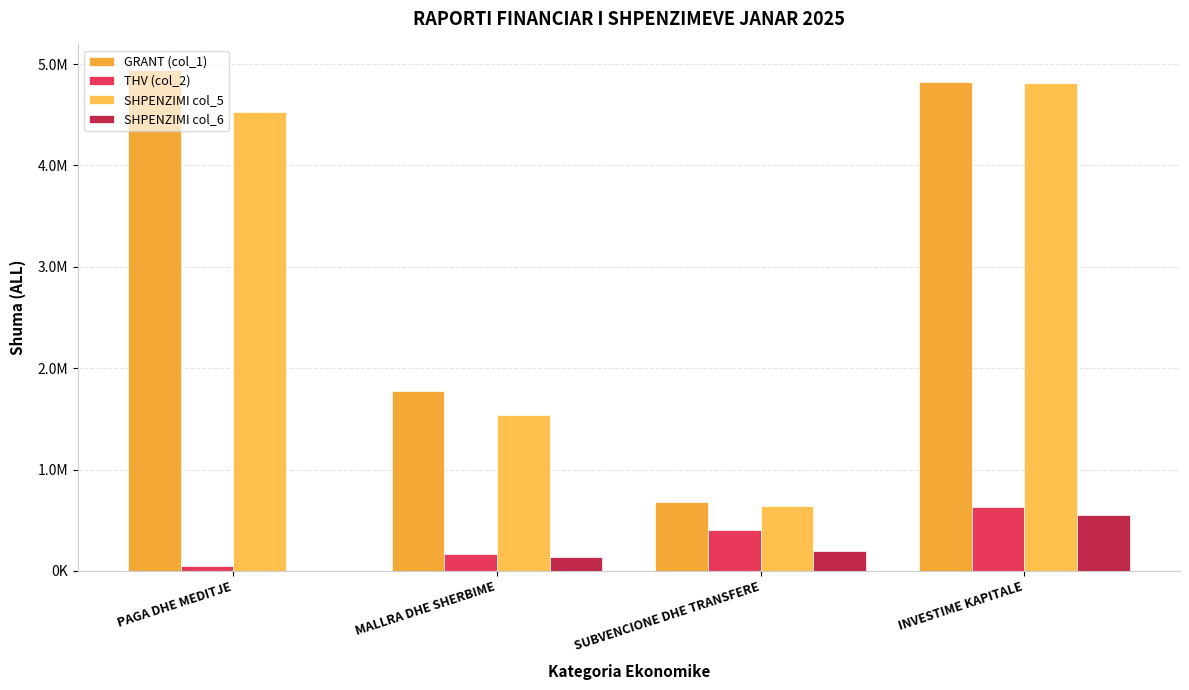

The value of SHPENZIMI col_5 at MALLRA DHE SHERBIME is 2388456.4. True or false?

False